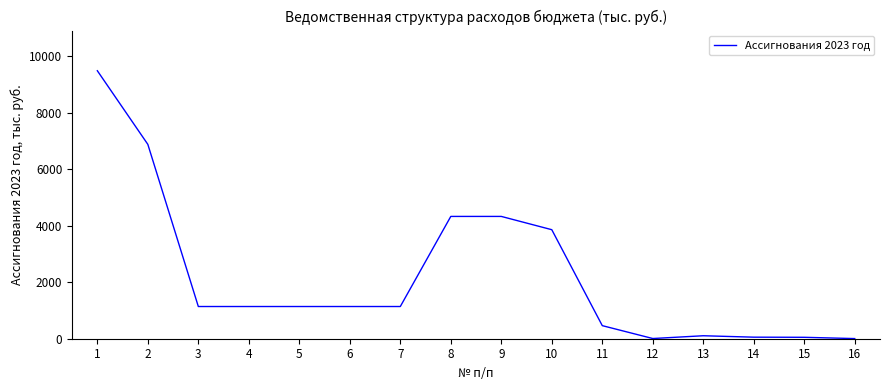

How many lines are shown in the chart?

1